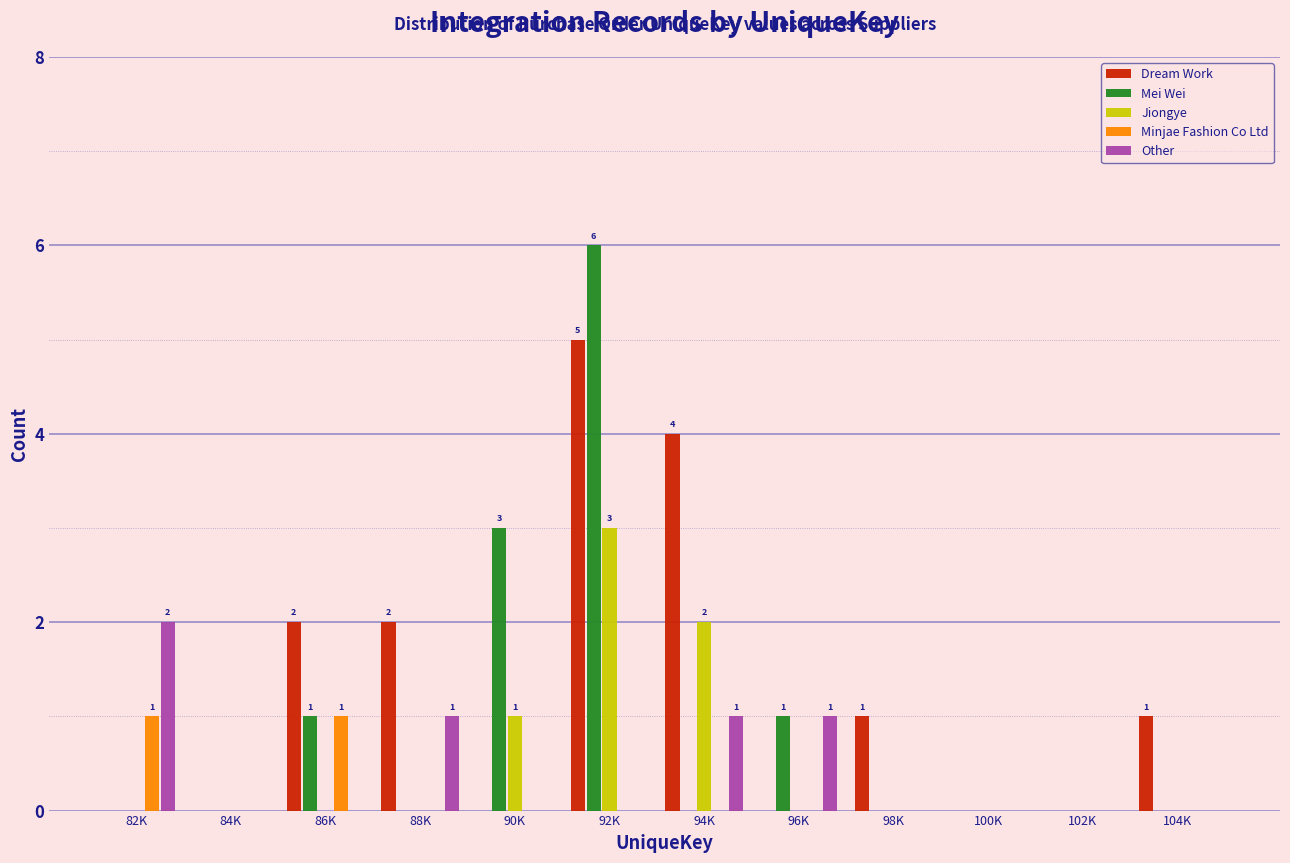

What is the sum of the Jiongye values at 82K and 92K?

3